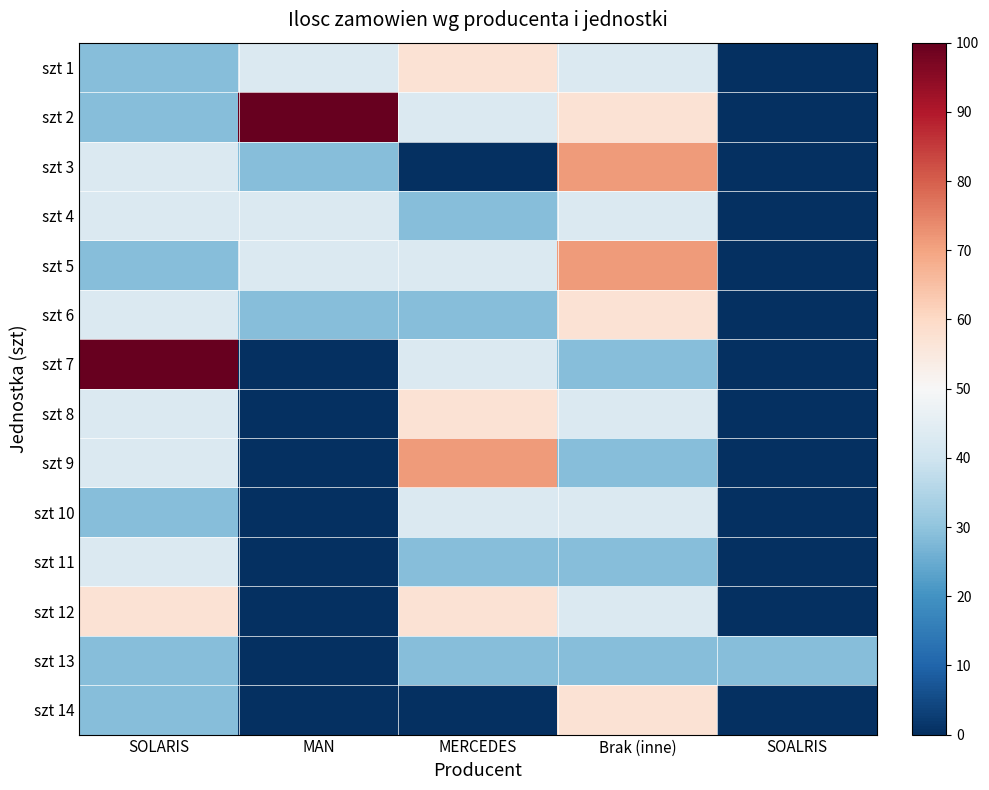

Rank the series at SOLARIS from highest to lowest value.

szt 7, szt 12, szt 3, szt 4, szt 6, szt 8, szt 9, szt 11, szt 1, szt 2, szt 5, szt 10, szt 13, szt 14